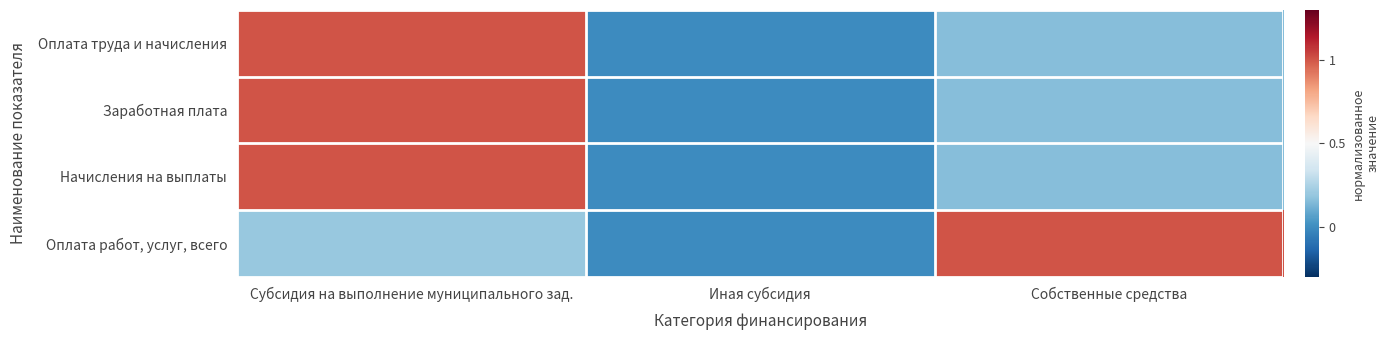

Reading left to right, what are all the values shown in this chart?

Оплата труда и начисления: Субсидия на выполнение муниципального зад.=1.0	Иная субсидия=0.0	Собственные средства=0.2
Заработная плата: Субсидия на выполнение муниципального зад.=1.0	Иная субсидия=0.0	Собственные средства=0.2
Начисления на выплаты: Субсидия на выполнение муниципального зад.=1.0	Иная субсидия=0.0	Собственные средства=0.2
Оплата работ, услуг, всего: Субсидия на выполнение муниципального зад.=0.2	Иная субсидия=0.0	Собственные средства=1.0